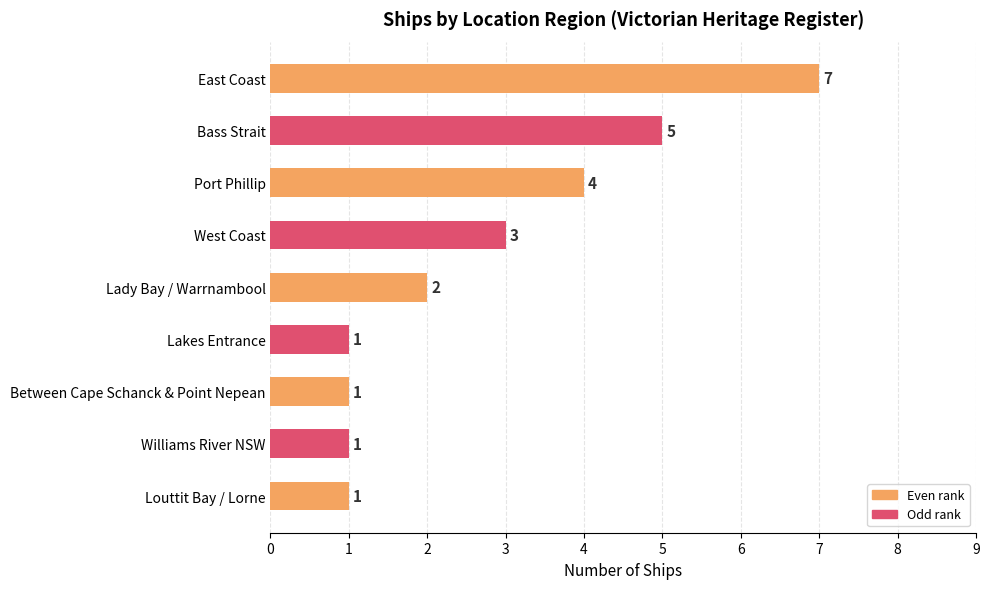

What is the maximum value shown in the chart?

7